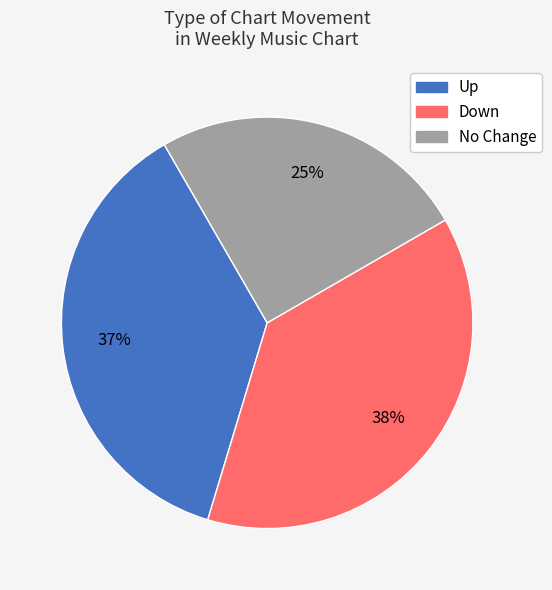

To the nearest percent, what is the average slice percentage?

33%